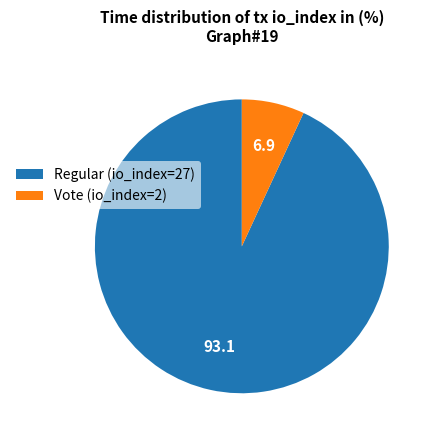

Is it true that Regular (io_index=27) is 99% of the pie?

False